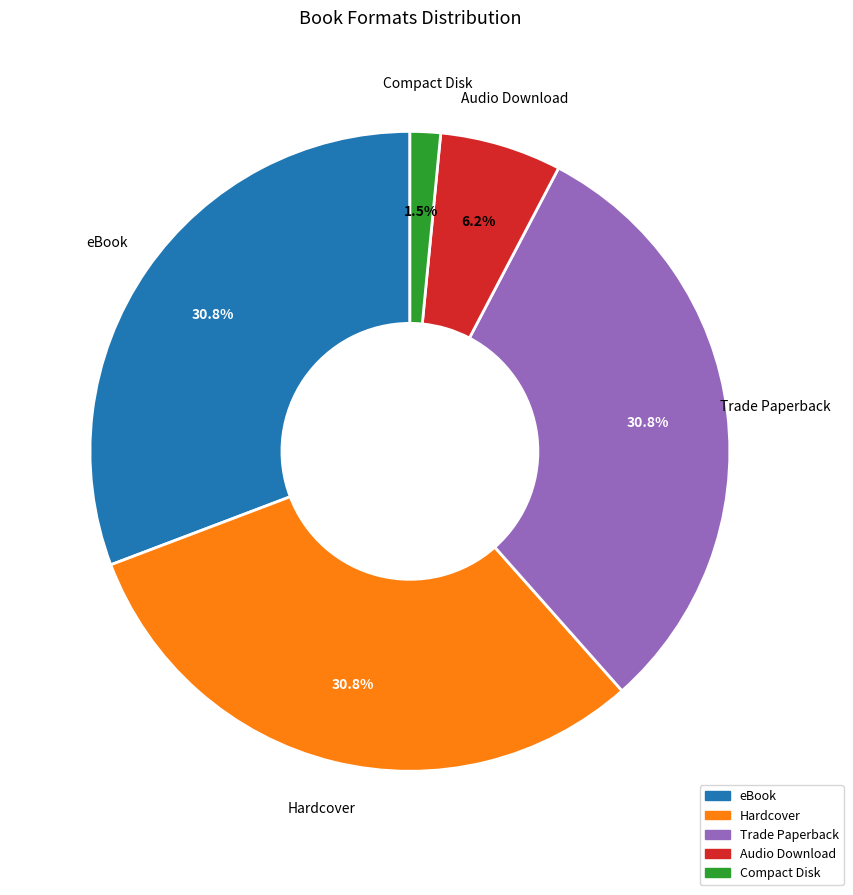

Is it true that Trade Paperback is 22% of the pie?

False